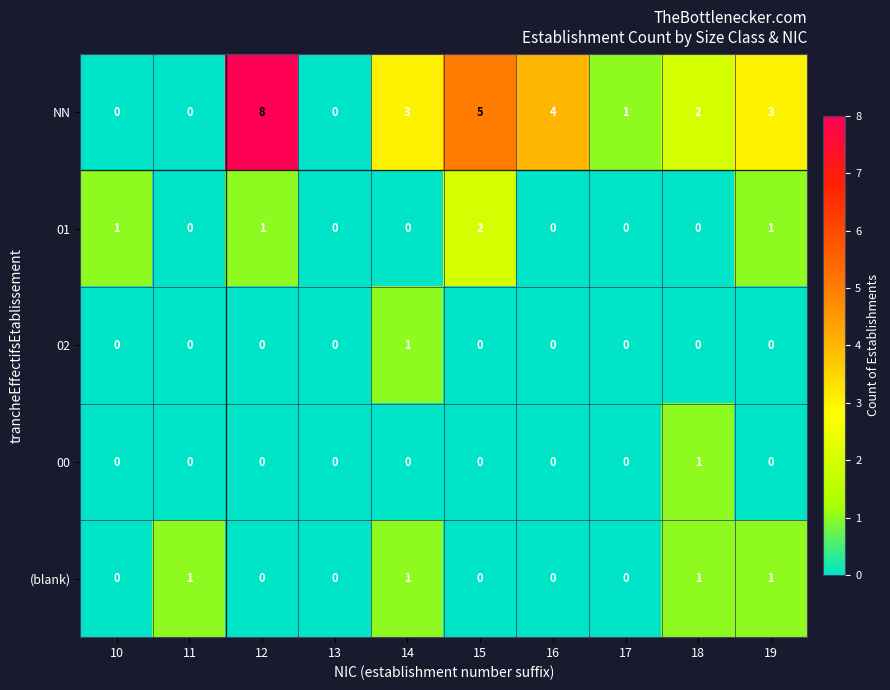

What is the spread (max minus min) of values at 15?

5